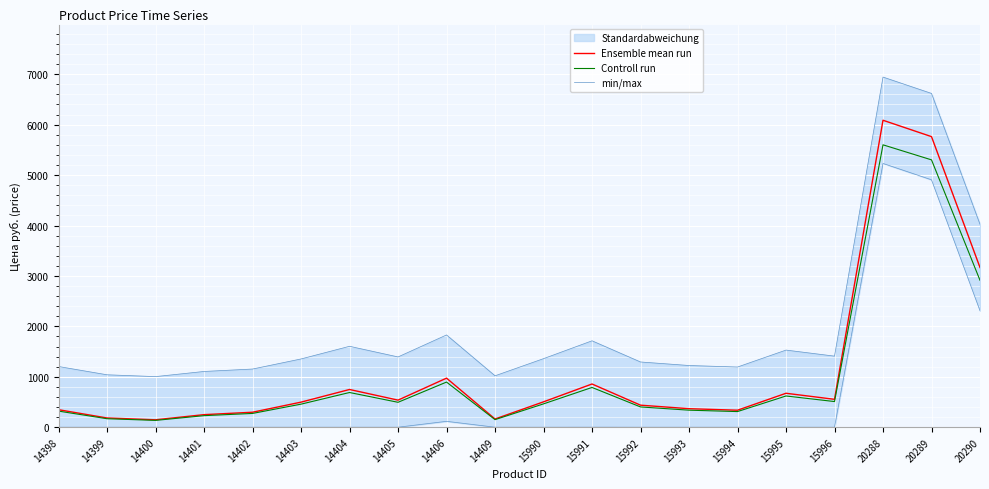

Rank the series by their maximum value, from lowest to highest.

Controll run, Ensemble mean run, min/max